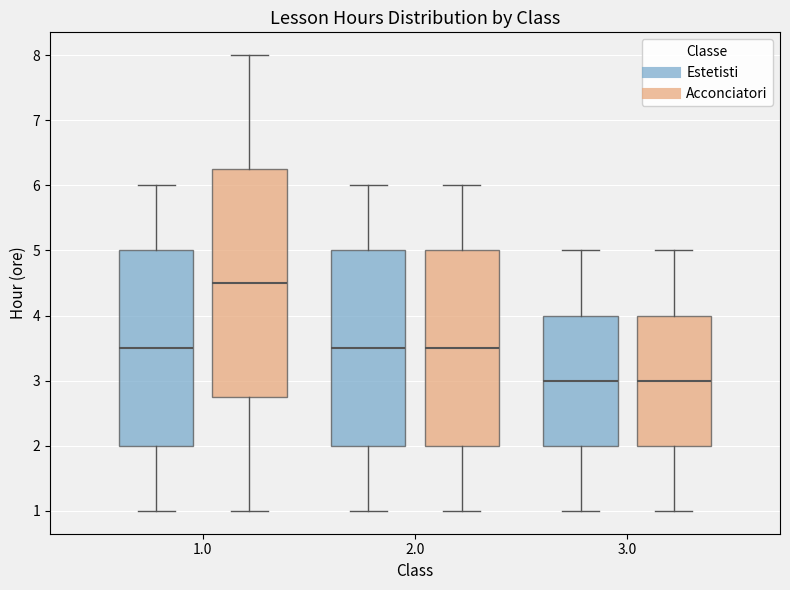

Reading left to right, transcribe this box plot: for each box, give where its median line is, the range the box spans, and where its two whiskers end, as read against the y-axis. The values are not printed on the chart, so give them approximately, as read against the axis.

1.0 (Estetisti): median 3.5, box 2.0 to 5.0, whiskers 1.0 to 6.0
1.0 (Acconciatori): median 4.5, box 2.8 to 6.3, whiskers 1.0 to 8.0
2.0 (Estetisti): median 3.5, box 2.0 to 5.0, whiskers 1.0 to 6.0
2.0 (Acconciatori): median 3.5, box 2.0 to 5.0, whiskers 1.0 to 6.0
3.0 (Estetisti): median 3.0, box 2.0 to 4.0, whiskers 1.0 to 5.0
3.0 (Acconciatori): median 3.0, box 2.0 to 4.0, whiskers 1.0 to 5.0